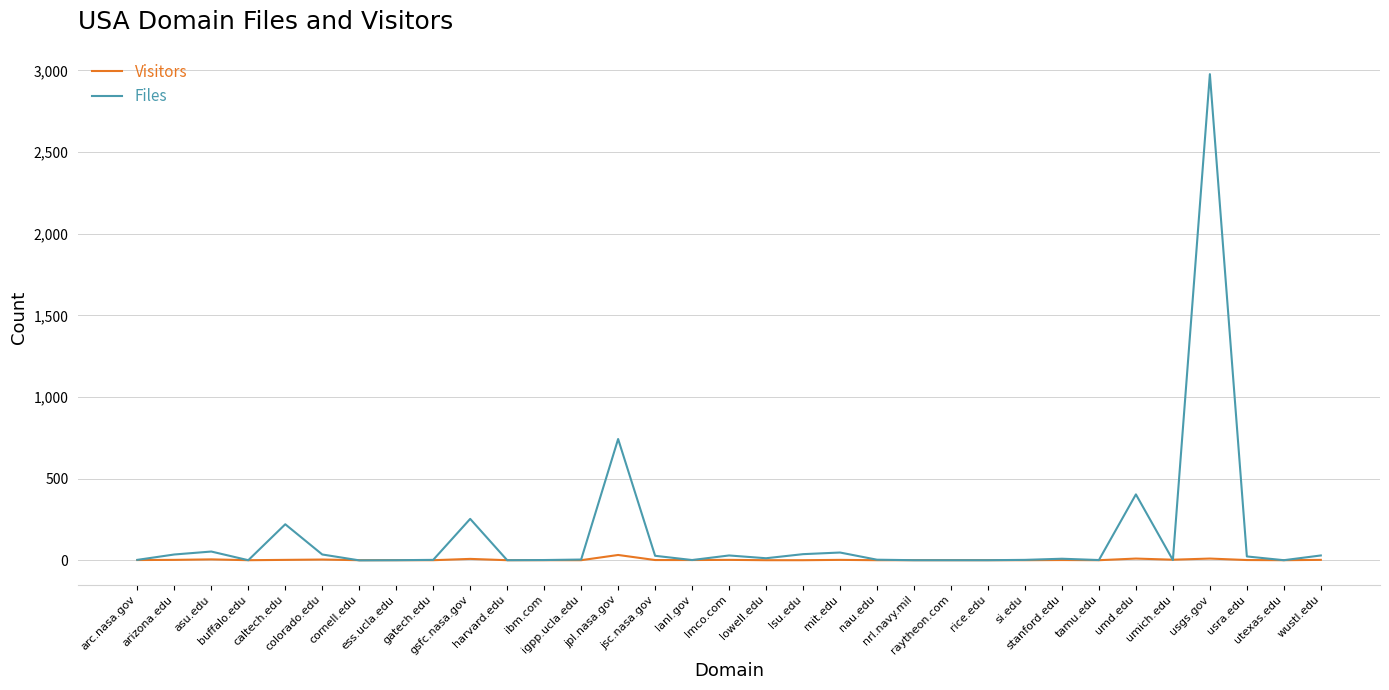

Rank the series by their maximum value, from highest to lowest.

Files, Visitors